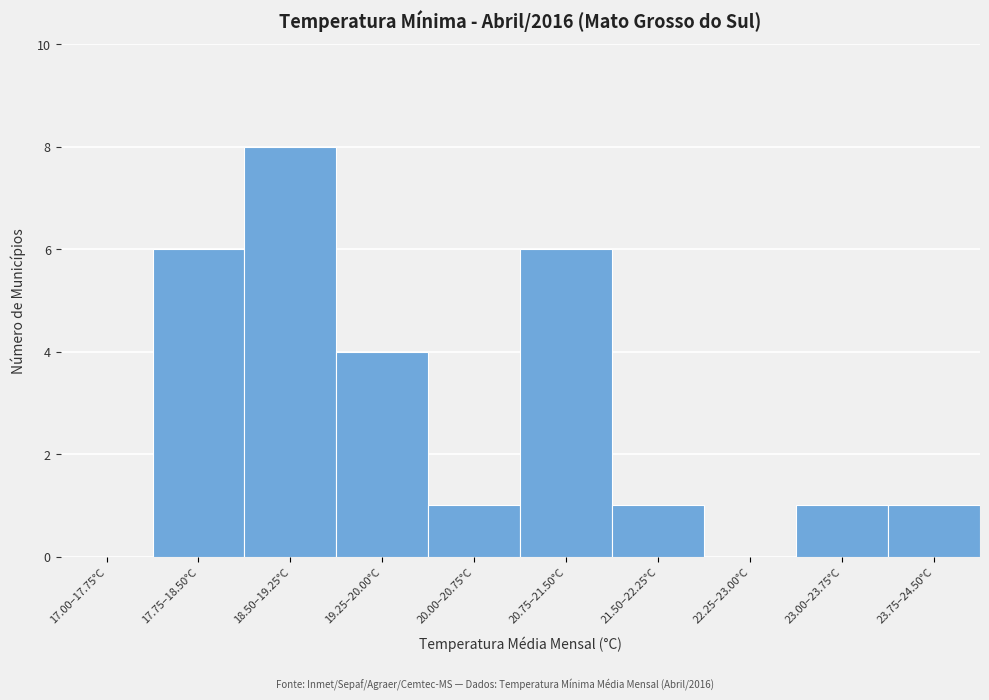

Reading left to right, what are all the values shown in this chart?

17.00–17.75°C=0	17.75–18.50°C=6	18.50–19.25°C=8	19.25–20.00°C=4	20.00–20.75°C=1	20.75–21.50°C=6	21.50–22.25°C=1	22.25–23.00°C=0	23.00–23.75°C=1	23.75–24.50°C=1